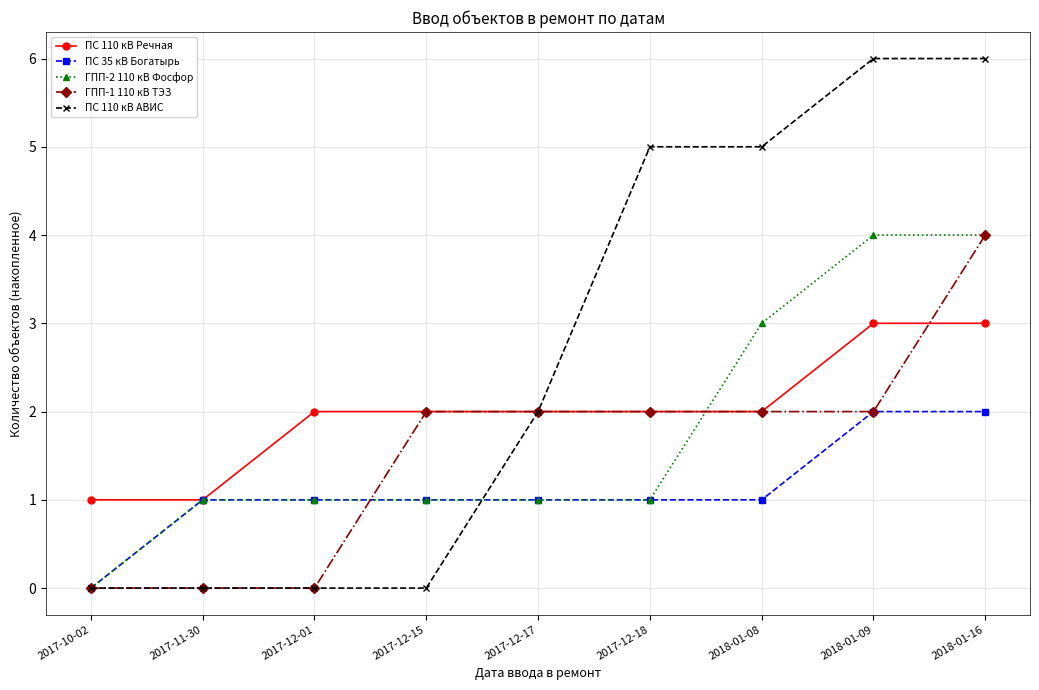

What is the total value across all series at 2017-10-02?

1